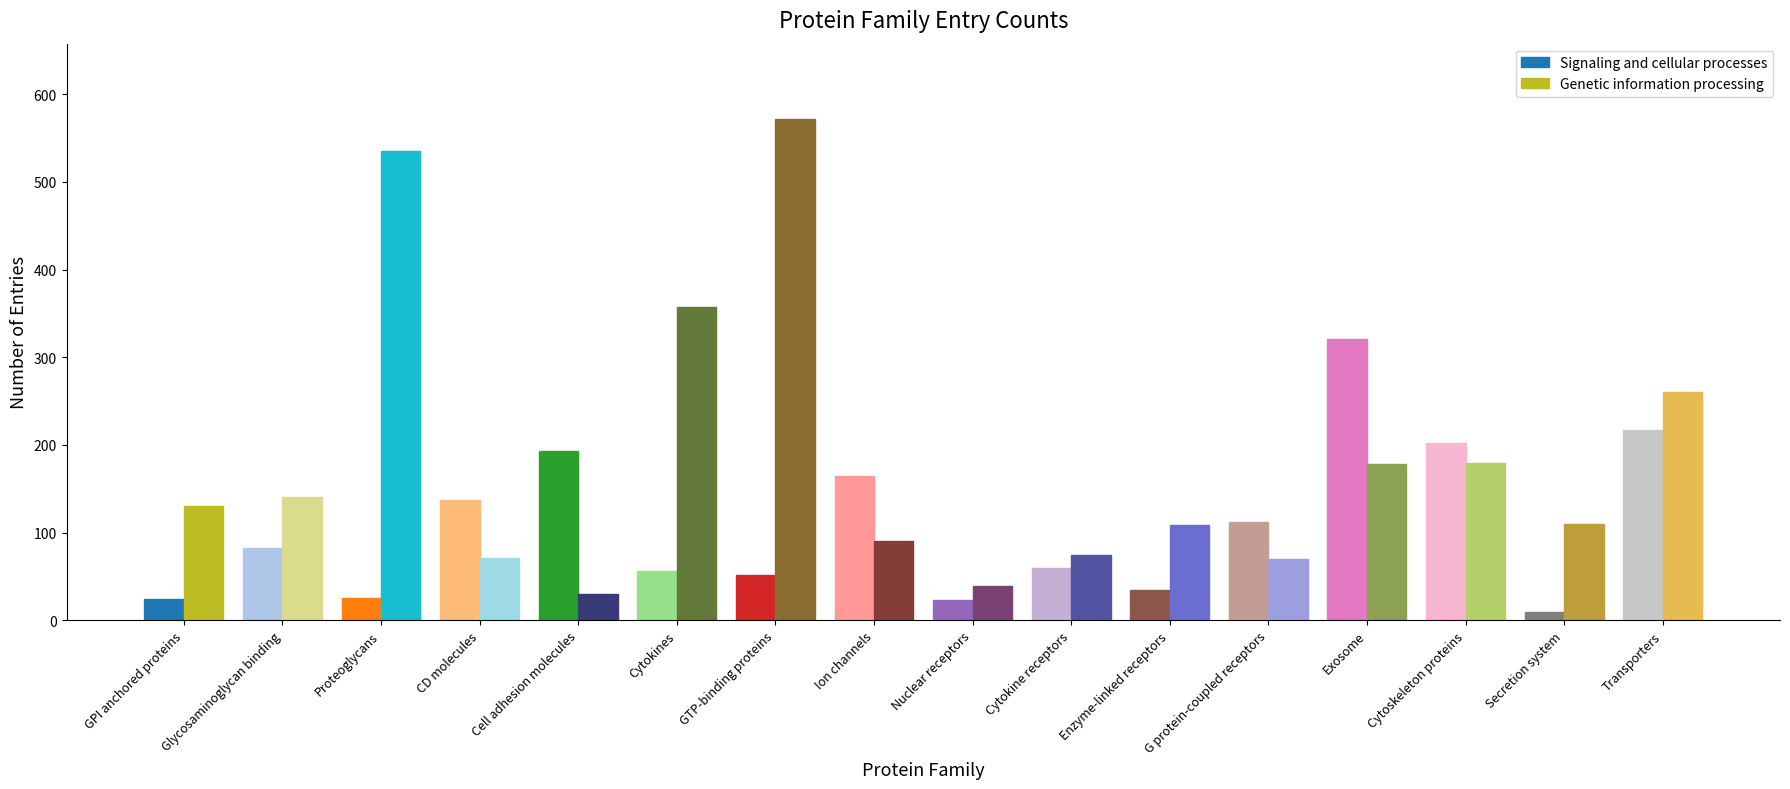

What is the difference between the highest and lowest values at Proteoglycans?

510